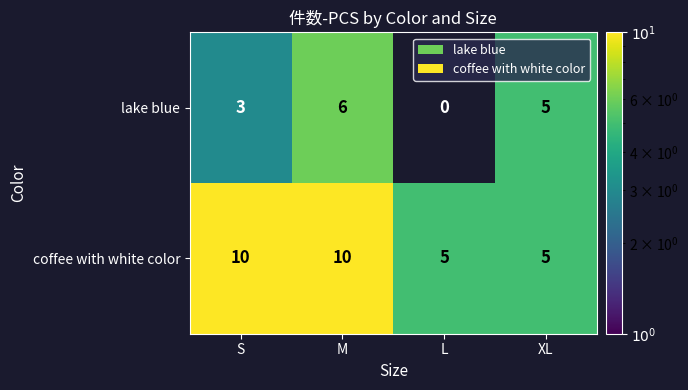

What is the minimum value for coffee with white color?

5